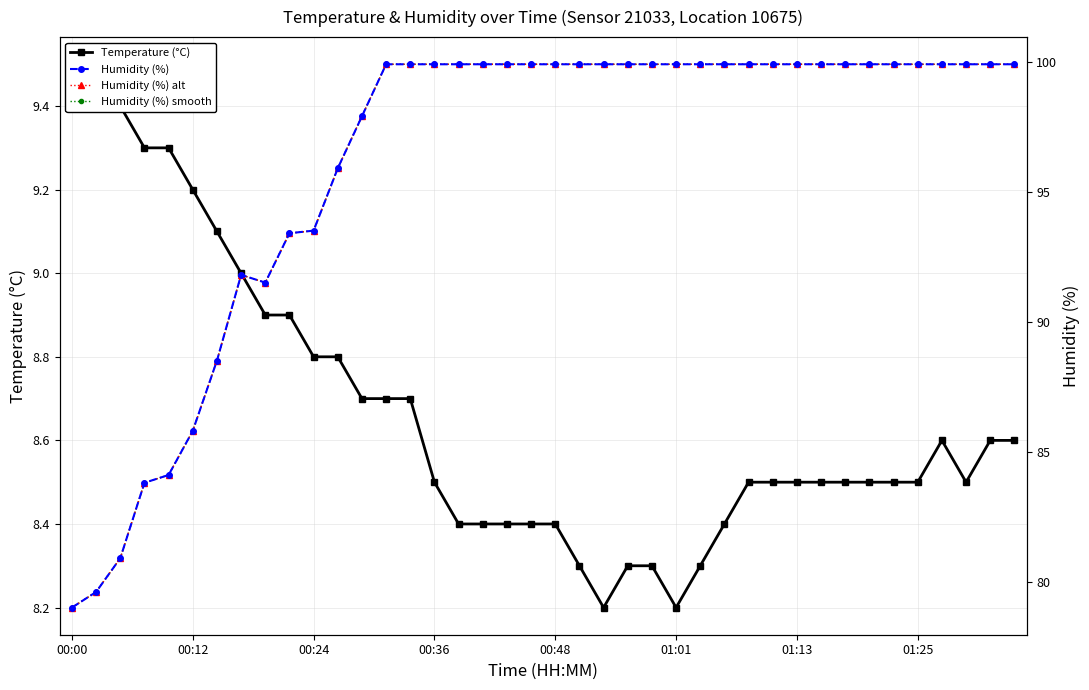

Which series has the widest spread of values?

Humidity (%)